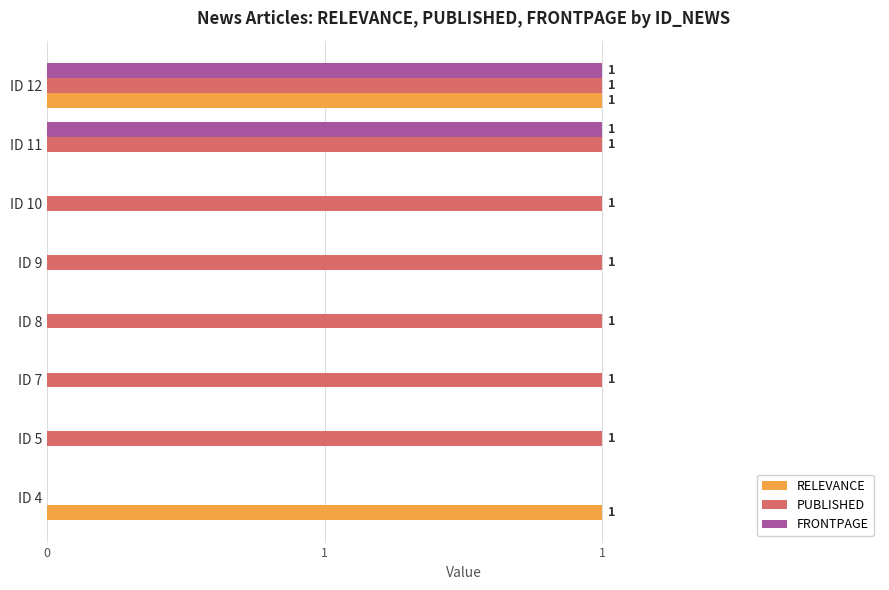

What are all the series names shown in the legend?

RELEVANCE, PUBLISHED, FRONTPAGE